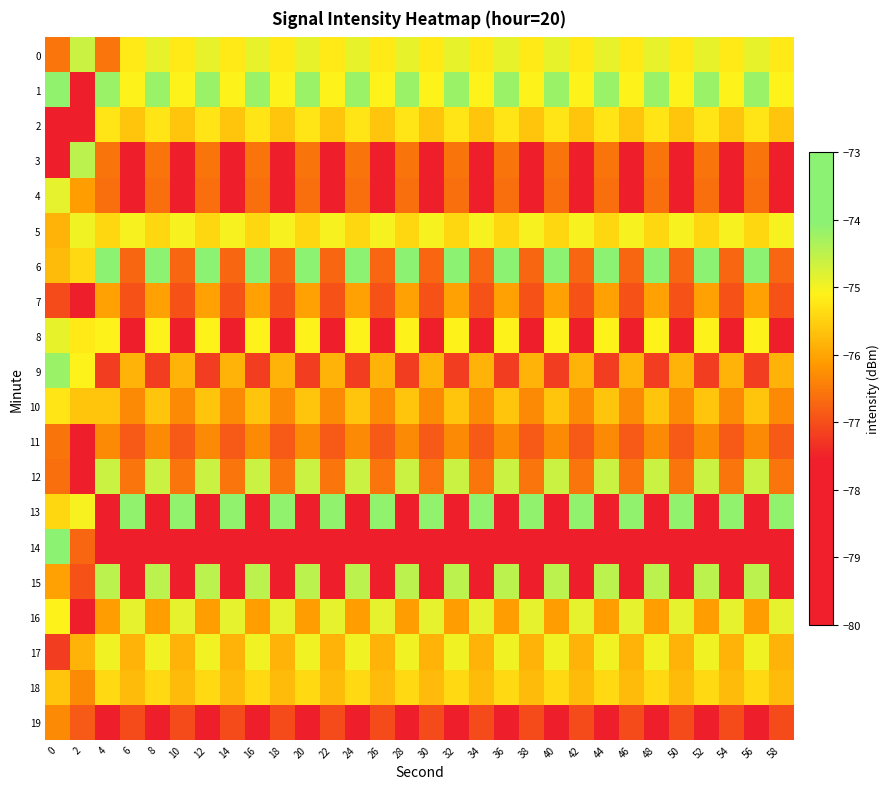

What is the difference between the highest and lowest values at 2?

4.9